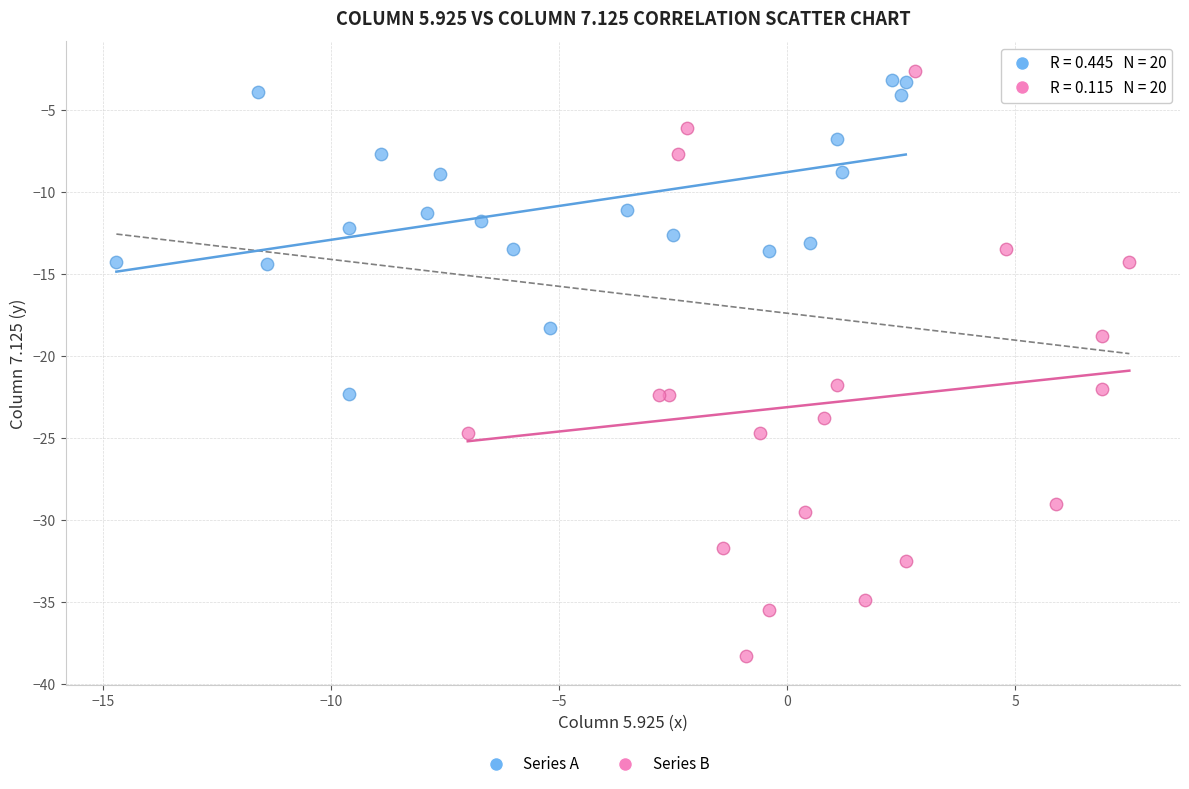

Which series has the widest spread of Y values?

Series B